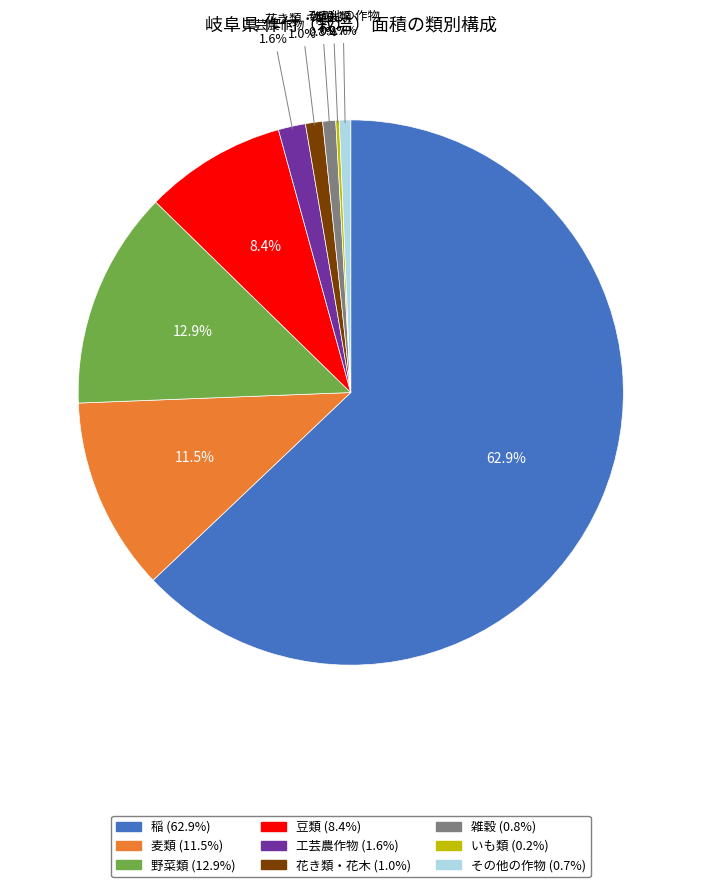

Is the sum of 野菜類 and 稲 greater than half?

Yes